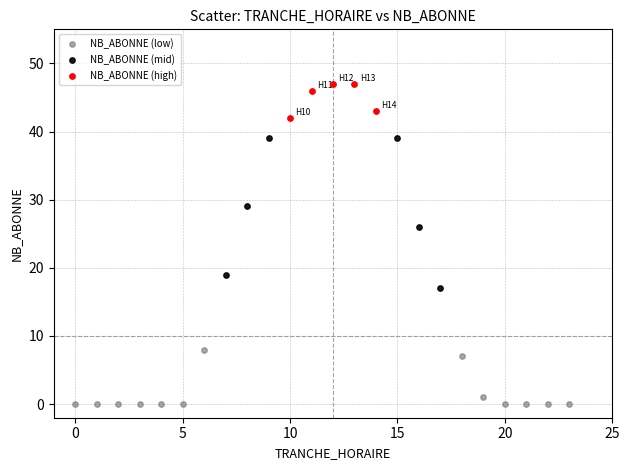

Which series reaches the maximum Y coordinate?

NB_ABONNE (high)